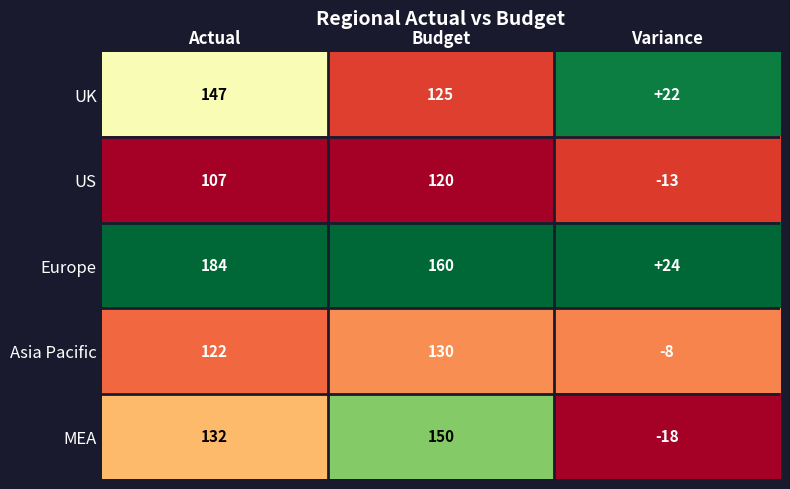

The UK series shows 147 at Actual. True or false?

True